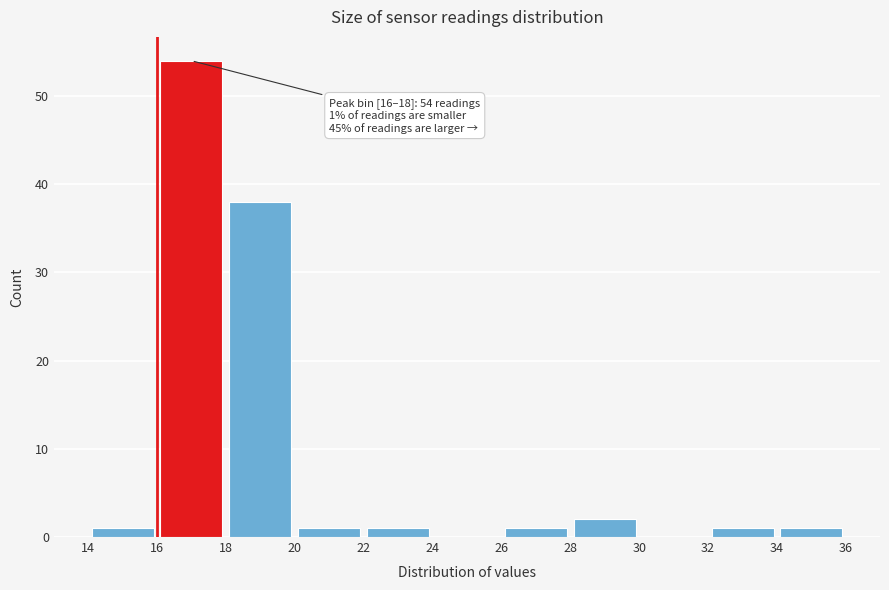

Which range on the x-axis has the tallest bar?

16 to 18